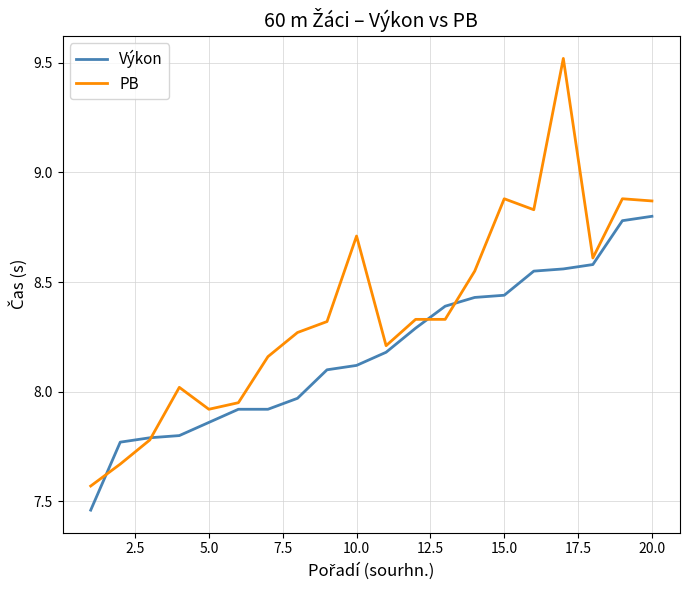

List the series in order of their peak value, highest first.

PB, Výkon